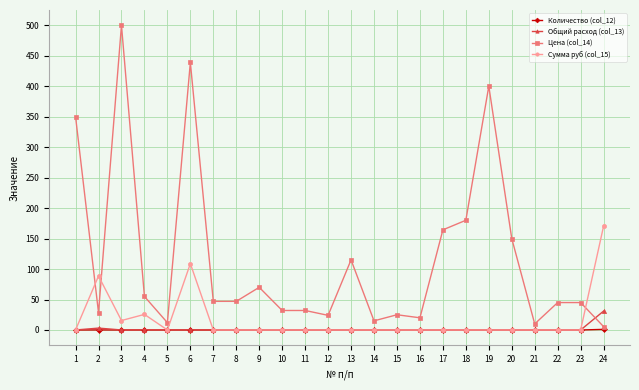

What is the total value across all series at 19?

400.0